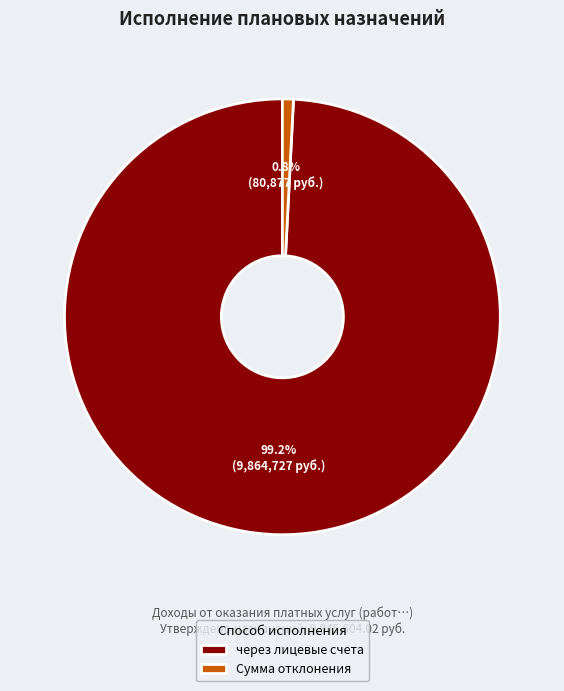

How many segments does this pie chart have?

2